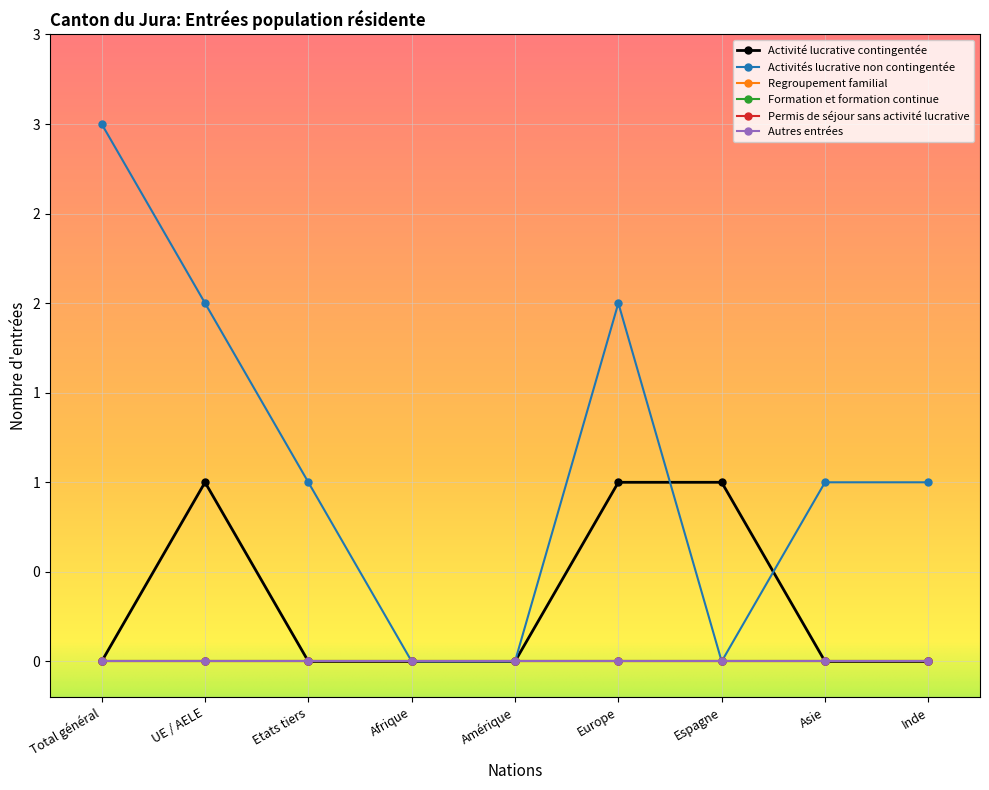

Rank the series by their maximum value, from highest to lowest.

Activités lucrative non contingentée, Activité lucrative contingentée, Regroupement familial, Formation et formation continue, Permis de séjour sans activité lucrative, Autres entrées